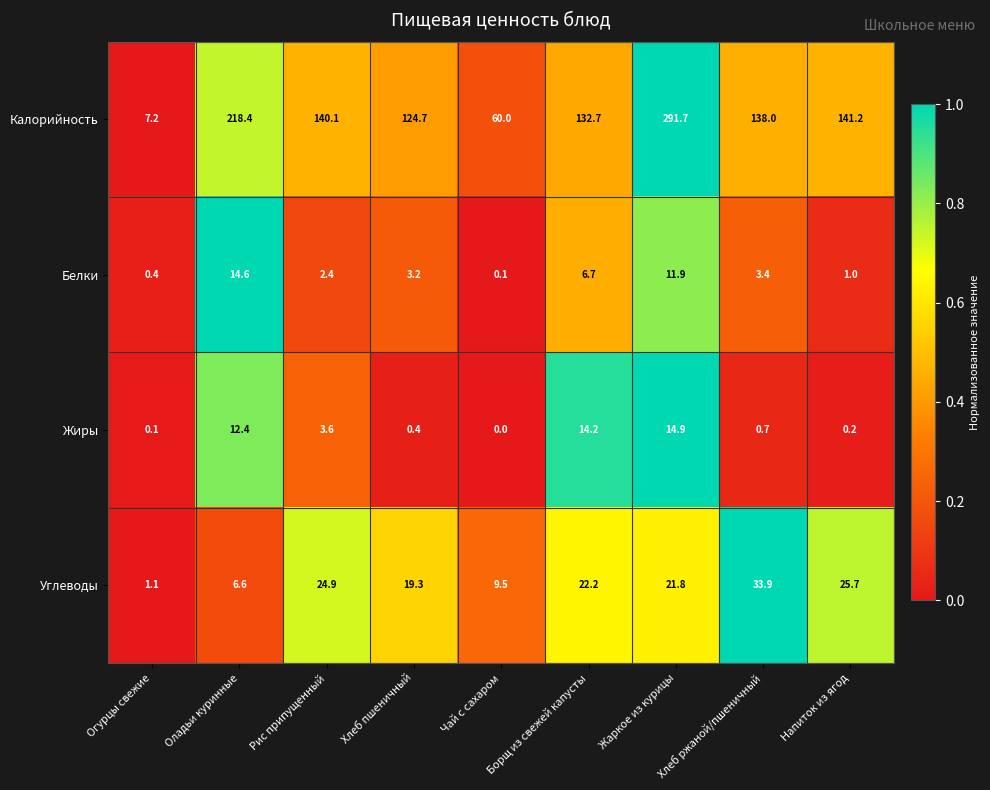

How many values in the Углеводы series exceed 21?

5